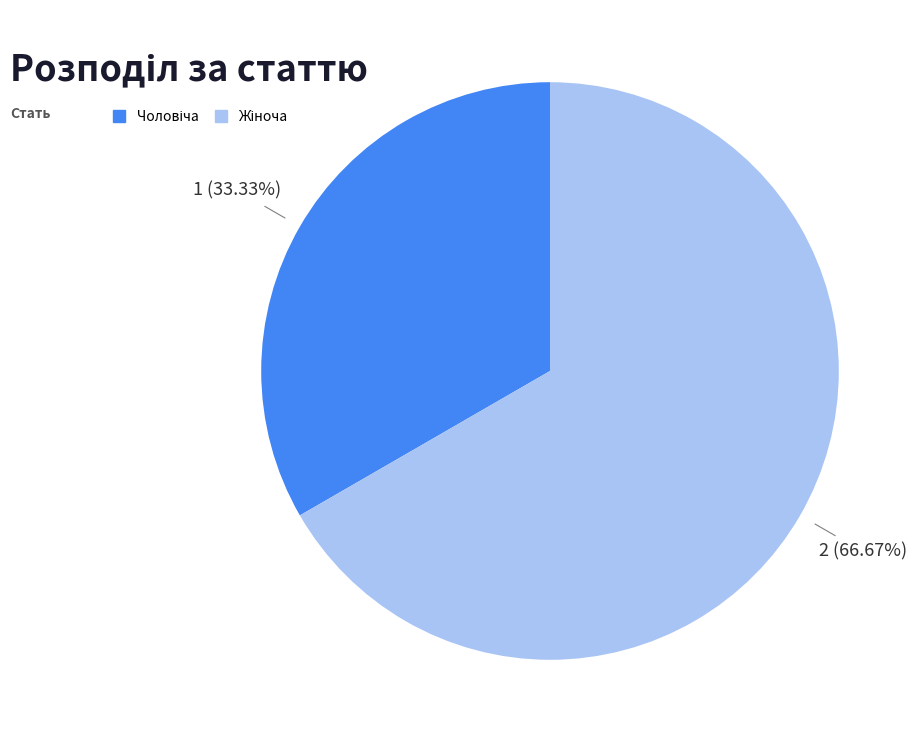

How many segments does this pie chart have?

2